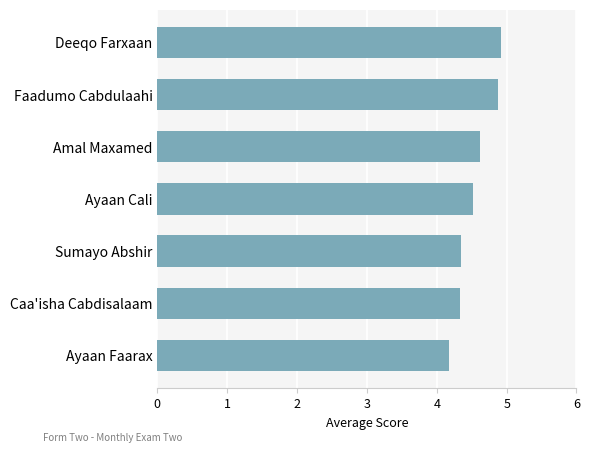

How many values are between 4 and 5?

7